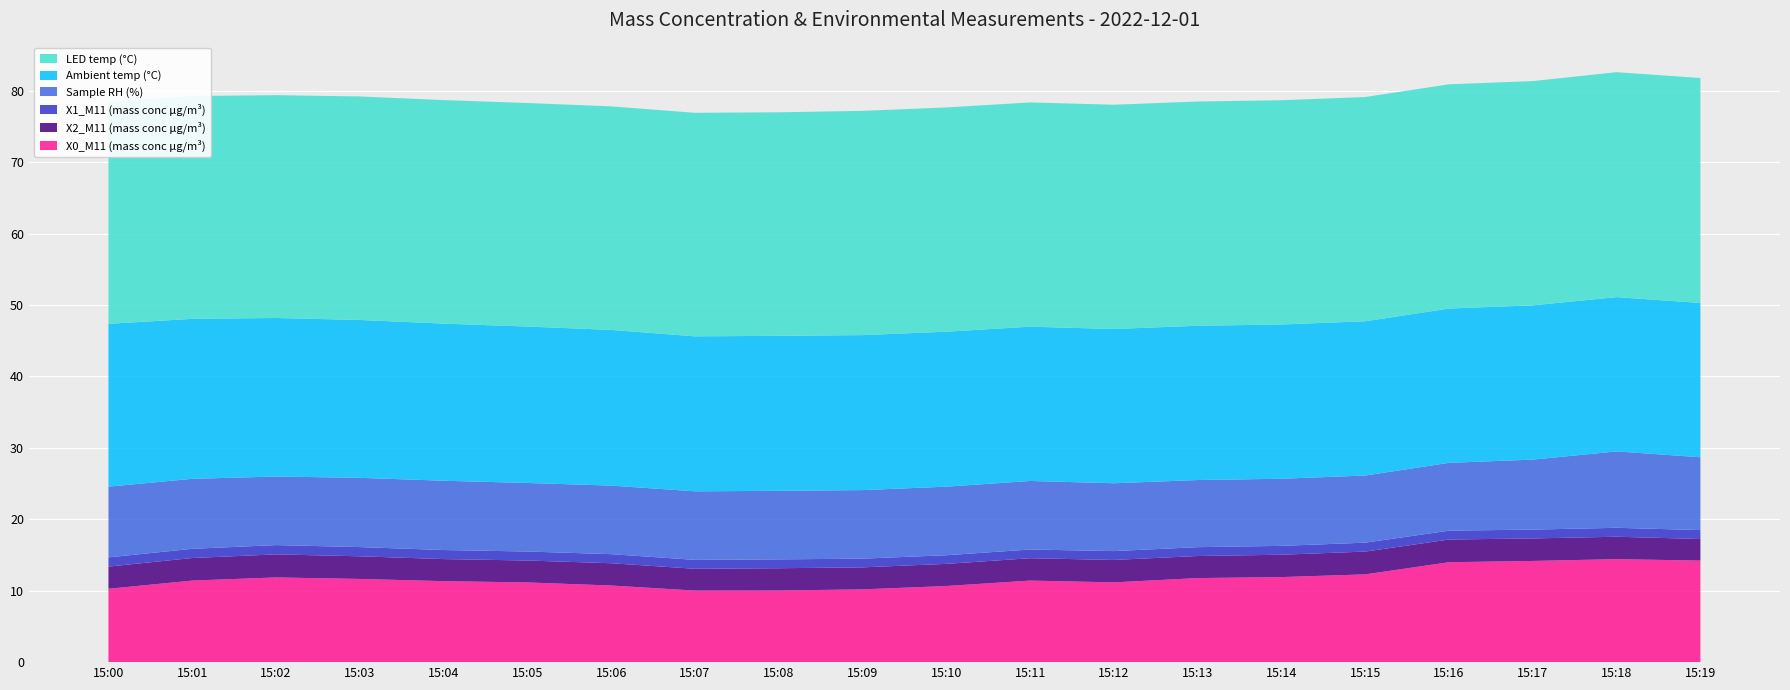

Reading left to right, extract all data points from this chart.

X0_M11 (mass conc μg/m³): 15:00=10.3	15:01=11.4	15:02=11.9	15:03=11.7	15:04=11.3	15:05=11.2	15:06=10.7	15:07=10.0	15:08=10.0	15:09=10.2	15:10=10.7	15:11=11.4	15:12=11.2	15:13=11.8	15:14=11.9	15:15=12.3	15:16=14.0	15:17=14.2	15:18=14.4	15:19=14.2
X2_M11 (mass conc μg/m³): 15:00=3.1	15:01=3.2	15:02=3.2	15:03=3.2	15:04=3.1	15:05=3.1	15:06=3.1	15:07=3.0	15:08=3.1	15:09=3.1	15:10=3.1	15:11=3.1	15:12=3.1	15:13=3.1	15:14=3.1	15:15=3.2	15:16=3.2	15:17=3.1	15:18=3.1	15:19=3.0
X1_M11 (mass conc μg/m³): 15:00=1.3	15:01=1.3	15:02=1.3	15:03=1.3	15:04=1.3	15:05=1.3	15:06=1.3	15:07=1.2	15:08=1.2	15:09=1.2	15:10=1.2	15:11=1.2	15:12=1.2	15:13=1.2	15:14=1.2	15:15=1.2	15:16=1.2	15:17=1.2	15:18=1.2	15:19=1.2
Sample RH (%): 15:00=9.9	15:01=9.8	15:02=9.6	15:03=9.7	15:04=9.7	15:05=9.6	15:06=9.6	15:07=9.6	15:08=9.6	15:09=9.6	15:10=9.6	15:11=9.6	15:12=9.5	15:13=9.4	15:14=9.4	15:15=9.4	15:16=9.5	15:17=9.8	15:18=10.7	15:19=10.2
Ambient temp (°C): 15:00=22.8	15:01=22.4	15:02=22.2	15:03=22.1	15:04=22.0	15:05=21.9	15:06=21.8	15:07=21.7	15:08=21.7	15:09=21.7	15:10=21.7	15:11=21.6	15:12=21.6	15:13=21.6	15:14=21.6	15:15=21.6	15:16=21.6	15:17=21.6	15:18=21.6	15:19=21.6
LED temp (°C): 15:00=31.1	15:01=31.2	15:02=31.2	15:03=31.3	15:04=31.3	15:05=31.3	15:06=31.3	15:07=31.3	15:08=31.3	15:09=31.4	15:10=31.4	15:11=31.4	15:12=31.4	15:13=31.4	15:14=31.4	15:15=31.4	15:16=31.4	15:17=31.4	15:18=31.5	15:19=31.5